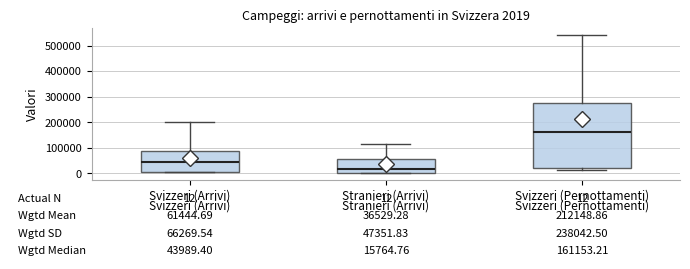

Which box has the highest median line?

Svizzeri (Pernottamenti)